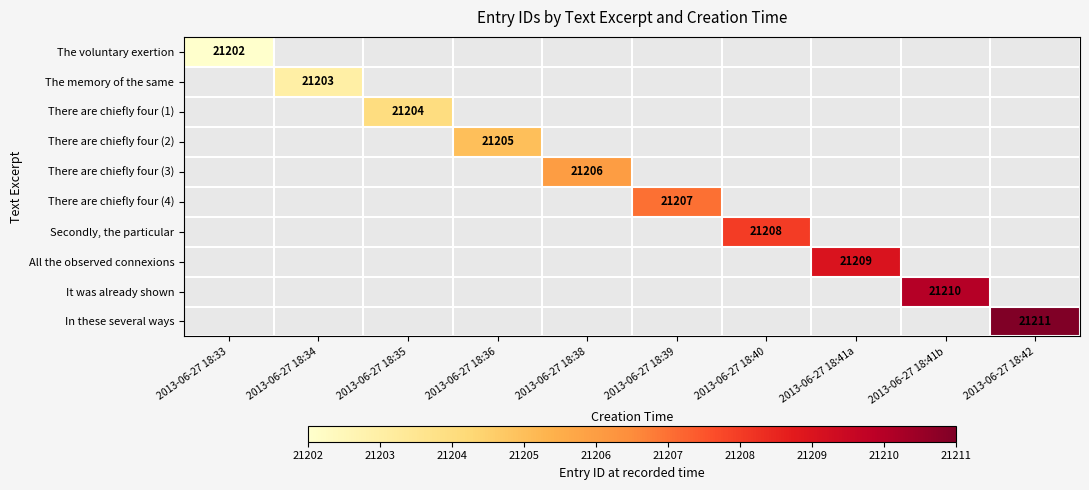

Which has a higher value, 2013-06-27 18:35 or 2013-06-27 18:41b?

2013-06-27 18:41b